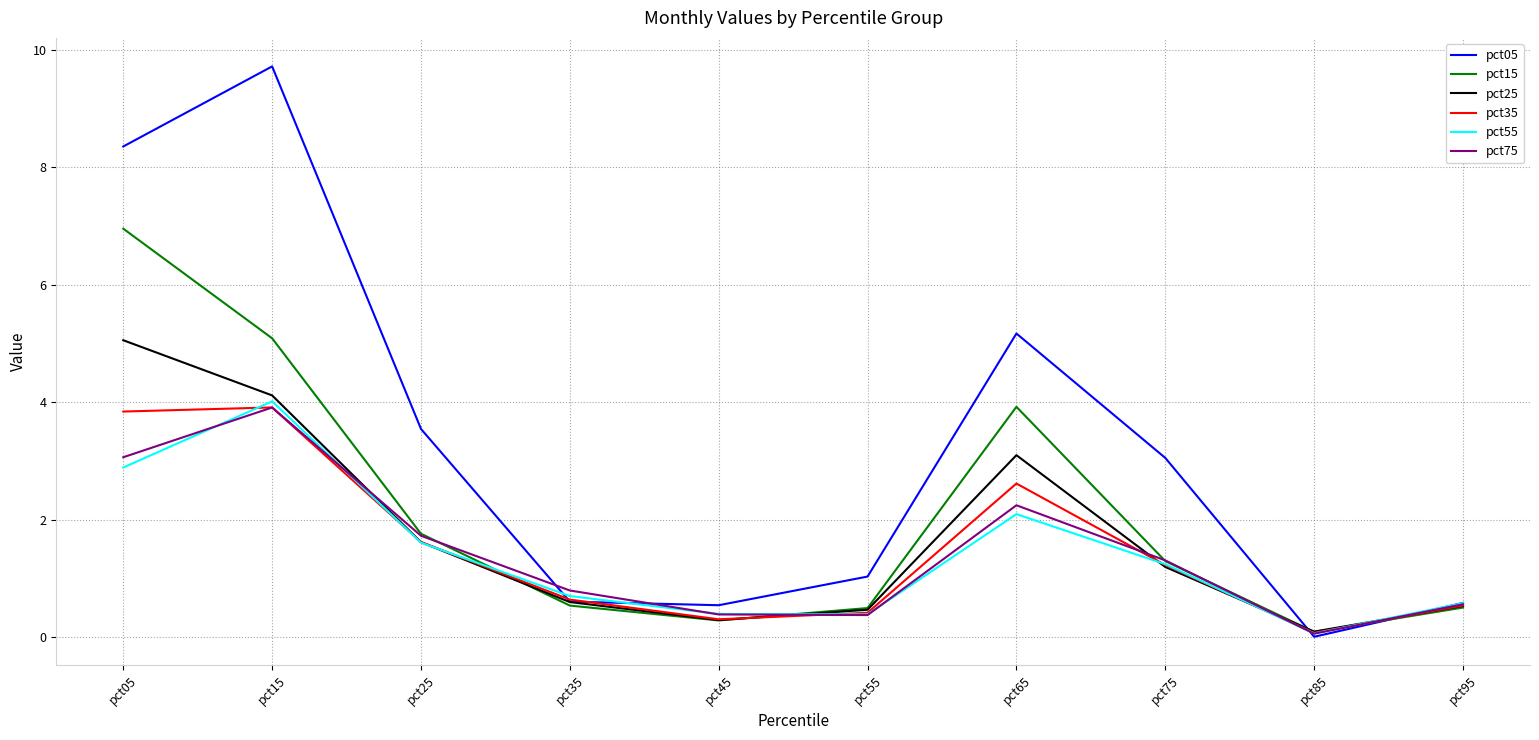

Which series has the widest spread of values?

pct05